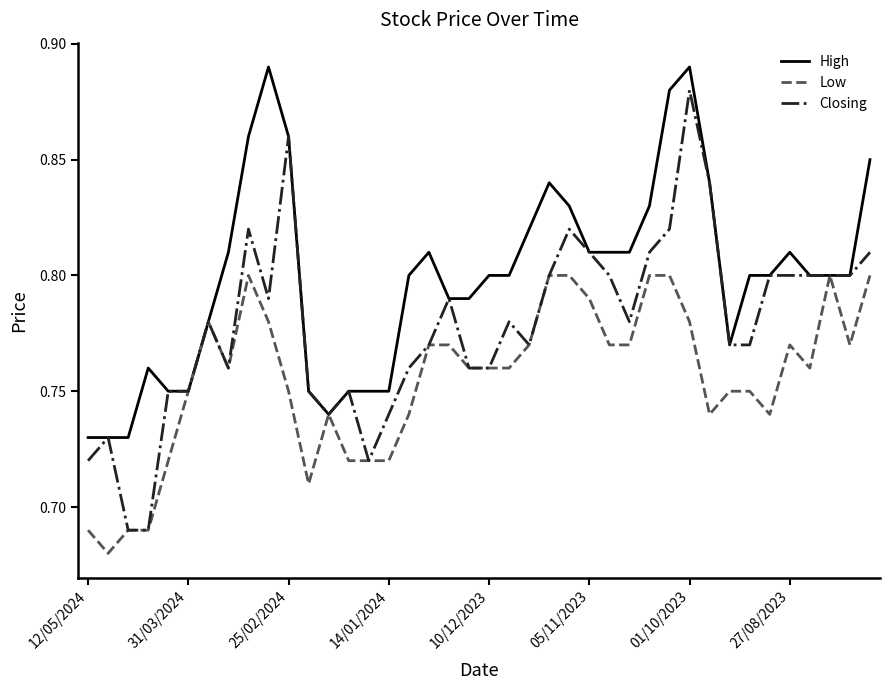

Which series has the largest total across all categories?

High